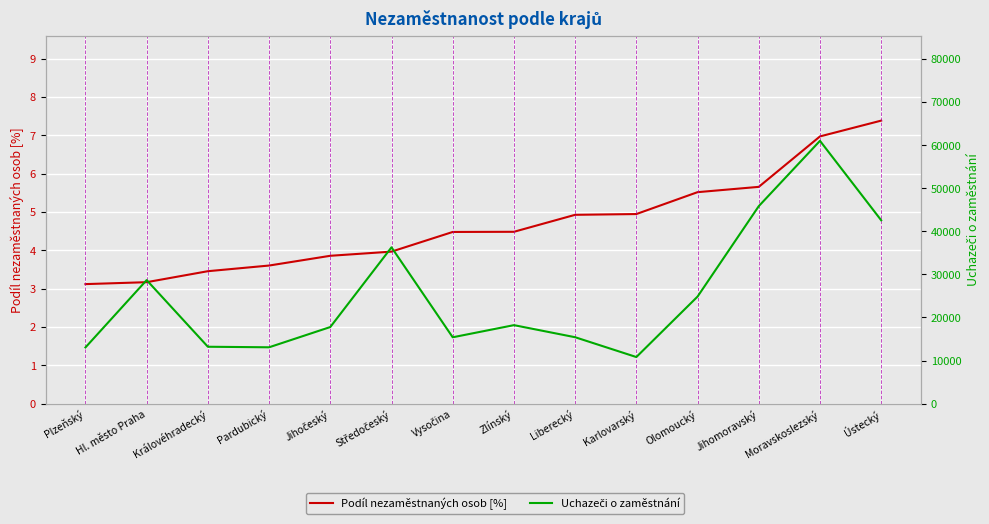

Where is the first local minimum for Uchazeči o zaměstnání?

Pardubický